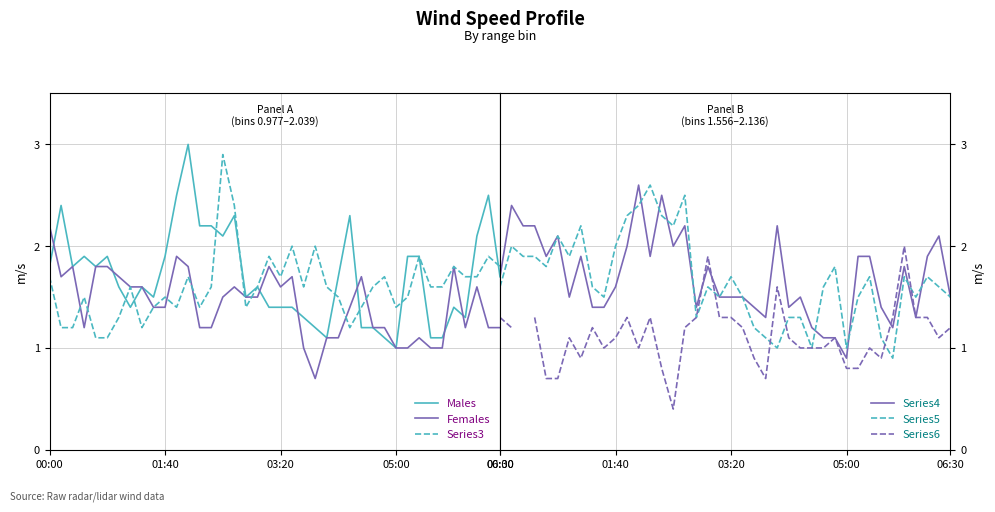

What is the difference between the highest and lowest values at 27?

0.7